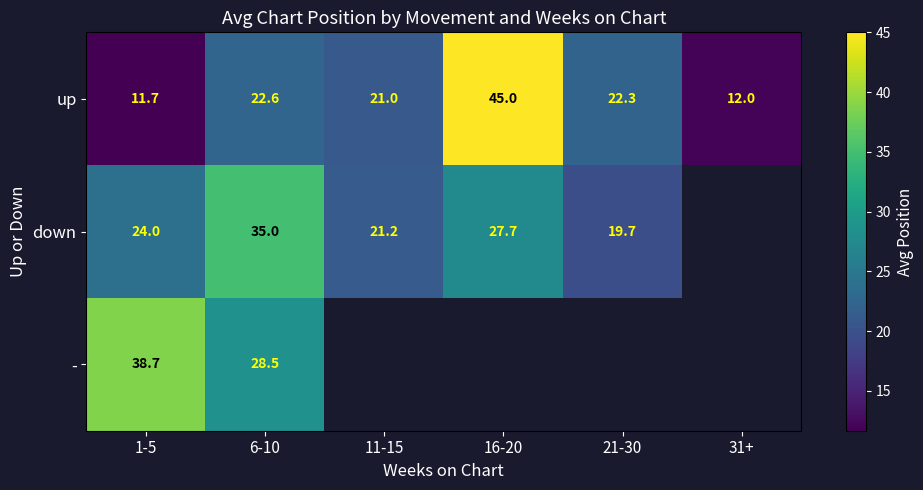

Read the up value at 6-10.

22.6